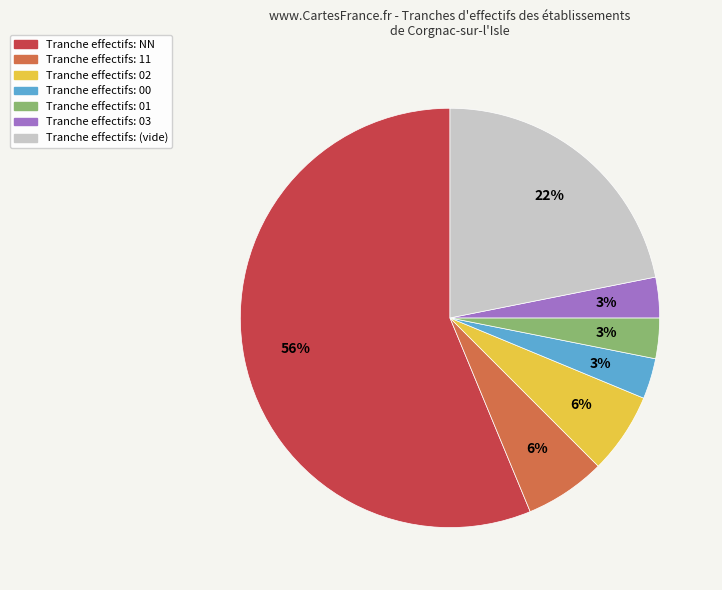

To the nearest percent, what is the average slice percentage?

14%